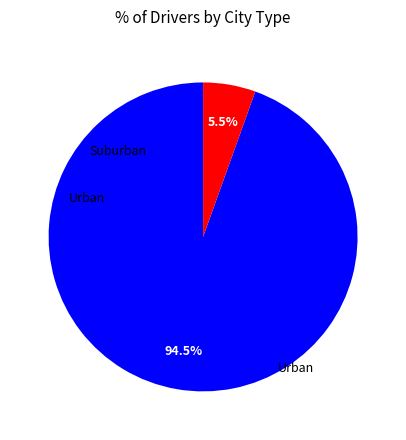

Is there any slice that represents more than half of the pie?

Yes